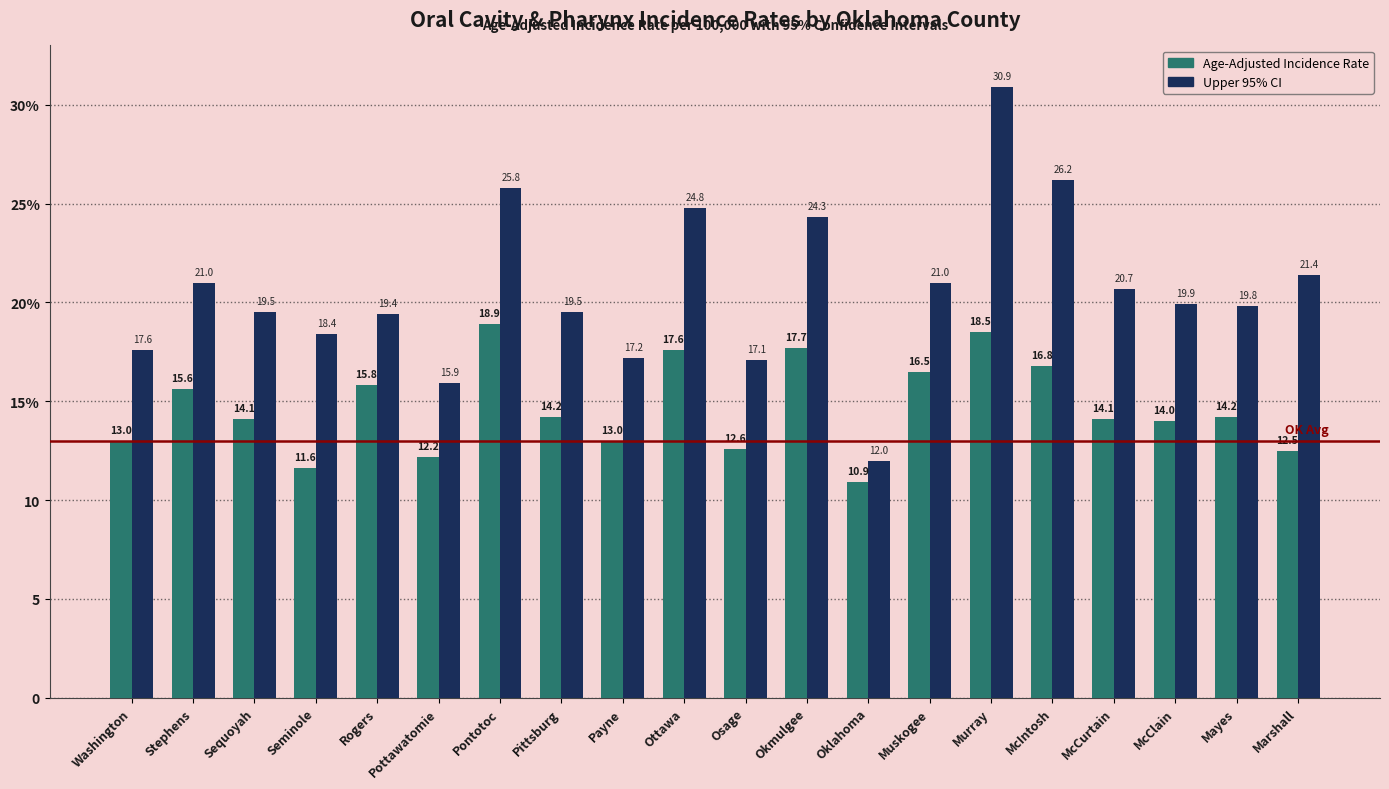

Rank the categories by Age-Adjusted Incidence Rate value from highest to lowest.

Pontotoc, Murray, Okmulgee, Ottawa, McIntosh, Muskogee, Rogers, Stephens, Pittsburg, Mayes, Sequoyah, McCurtain, McClain, Washington, Payne, Osage, Marshall, Pottawatomie, Seminole, Oklahoma